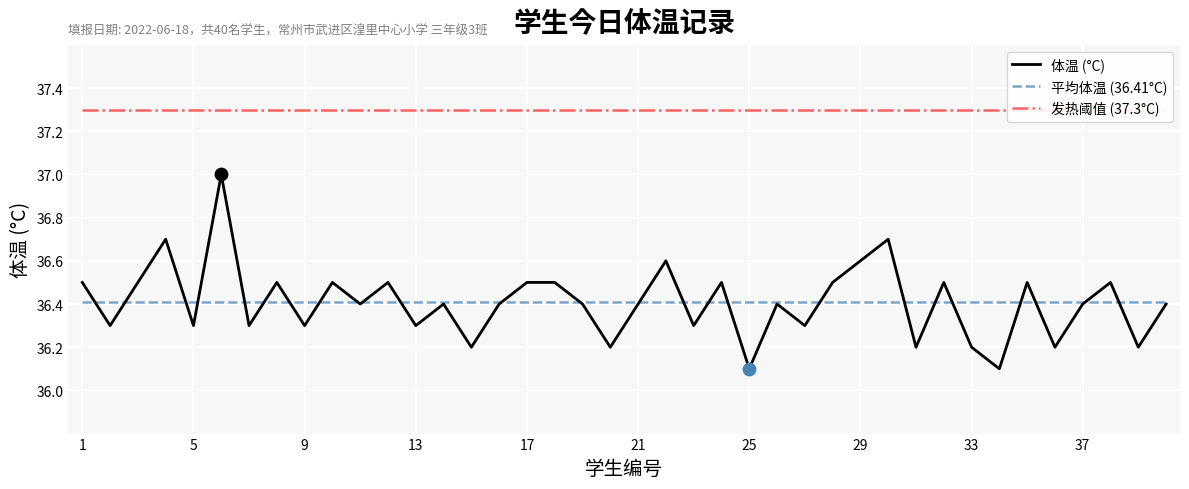

What are all the series names shown in the legend?

体温 (°C), 平均体温 (36.41°C), 发热阈值 (37.3°C)